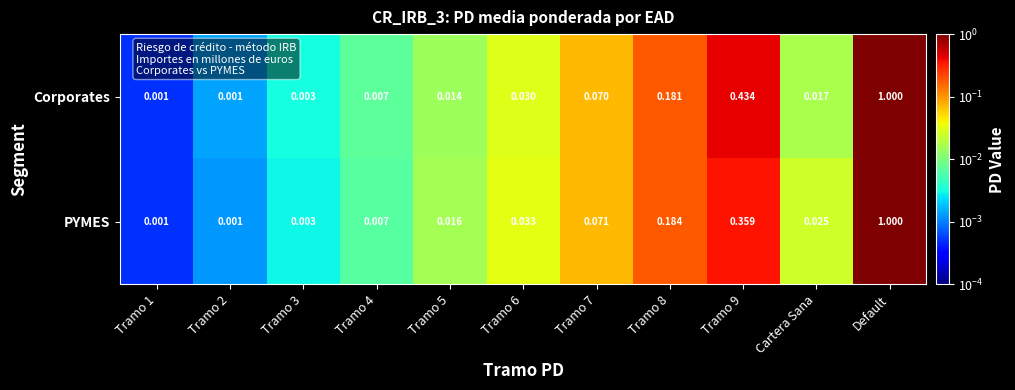

At which category is the sum across all series the highest?

Default